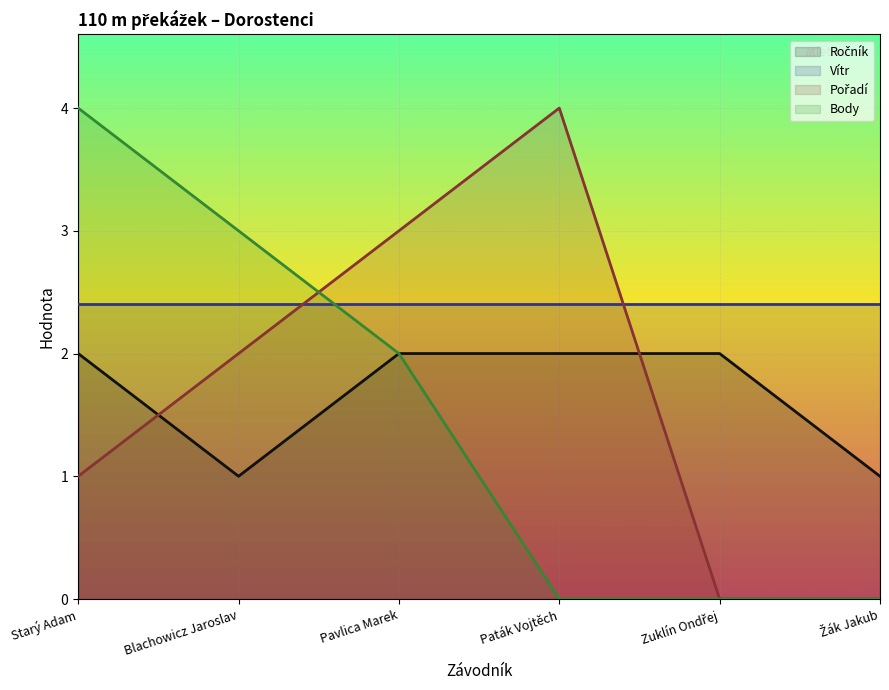

What is the highest value of the Vítr series?

2.4